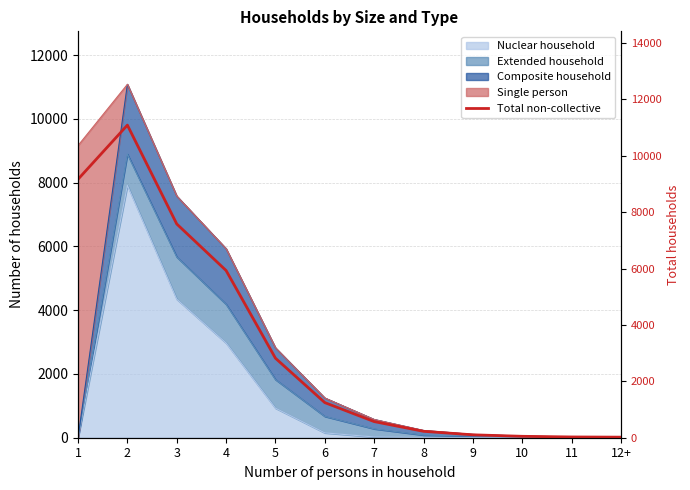

True or false: the data has more than 2 interior local peaks.

False